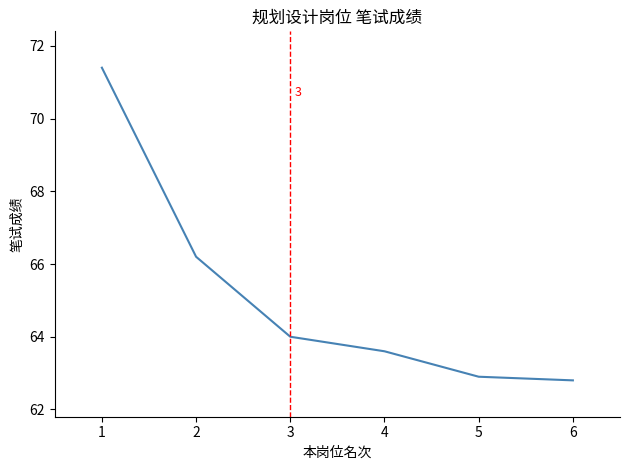

Is it true that the value at 5 is 40.9?

False